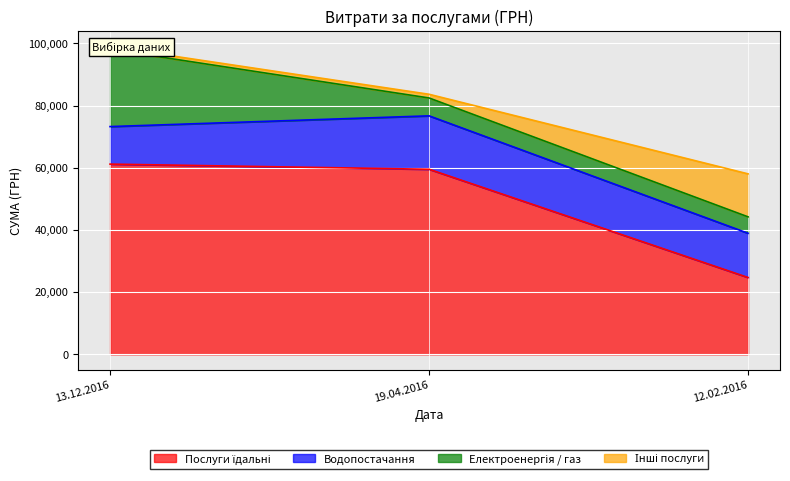

What position from the left is 12.02.2016?

3